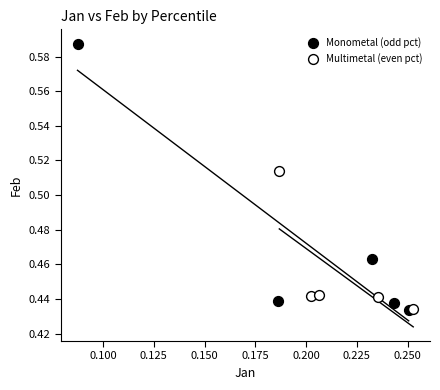

Which series has the largest Y range (max minus min)?

Monometal (odd pct)